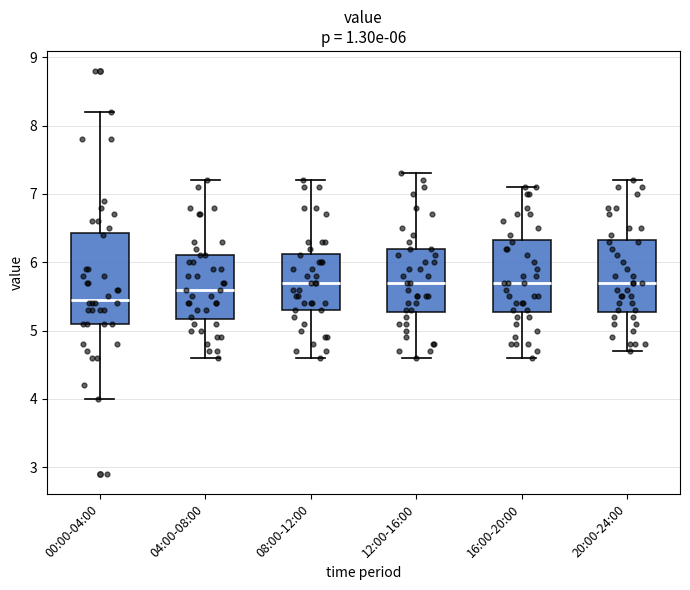

Which box is the tallest, from its lower edge to its upper edge?

00:00-04:00